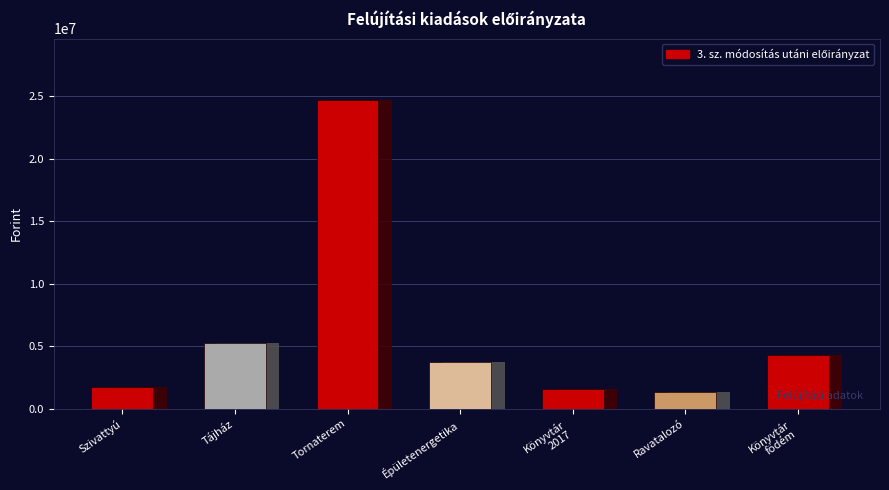

True or false: the data shows 1303248 at Ravatalozó.

True